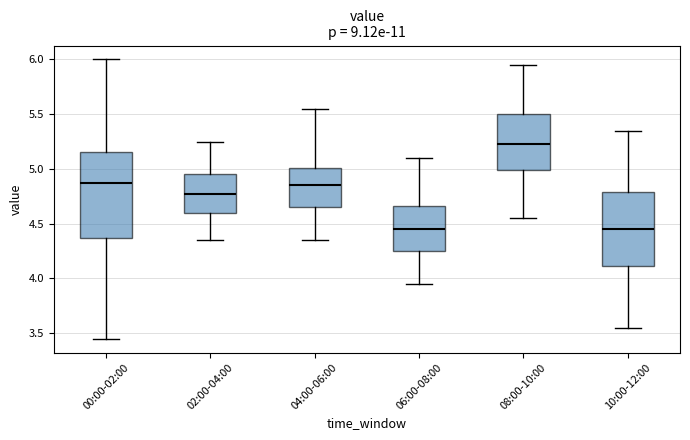

Reading left to right, transcribe this box plot: for each box, give where its median line is, the range the box spans, and where its two whiskers end, as read against the y-axis. The values are not printed on the chart, so give them approximately, as read against the axis.

00:00-02:00: median 4.90, box 4.35 to 5.15, whiskers 3.45 to 6.00
02:00-04:00: median 4.80, box 4.60 to 4.95, whiskers 4.35 to 5.25
04:00-06:00: median 4.85, box 4.65 to 5.00, whiskers 4.35 to 5.55
06:00-08:00: median 4.45, box 4.25 to 4.65, whiskers 3.95 to 5.10
08:00-10:00: median 5.25, box 5.00 to 5.50, whiskers 4.55 to 5.95
10:00-12:00: median 4.45, box 4.10 to 4.80, whiskers 3.55 to 5.35